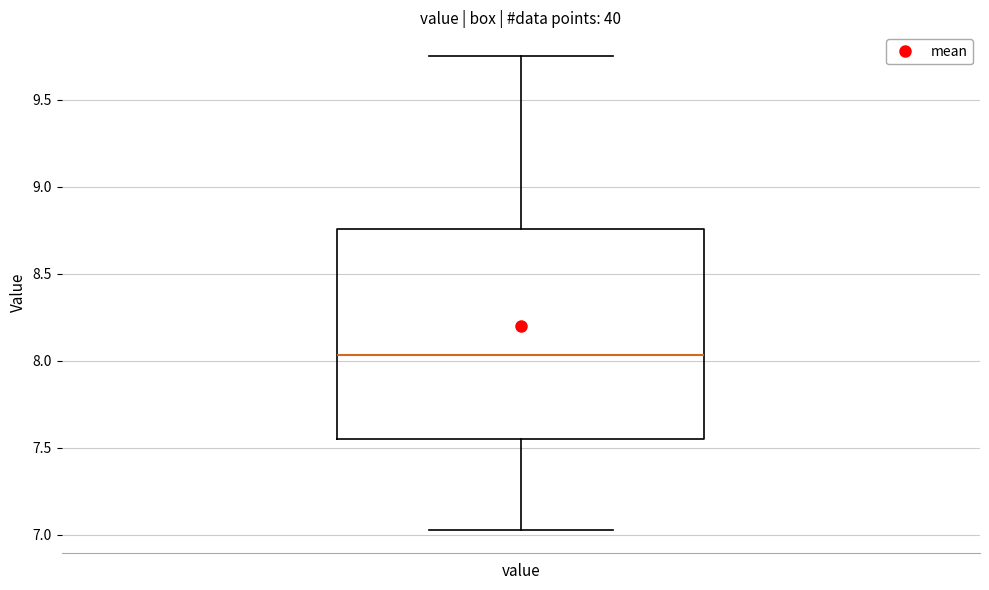

Where does the upper whisker of the box for value end on the y-axis? The values are not printed on the chart, so give them approximately, as read against the axis.

9.75